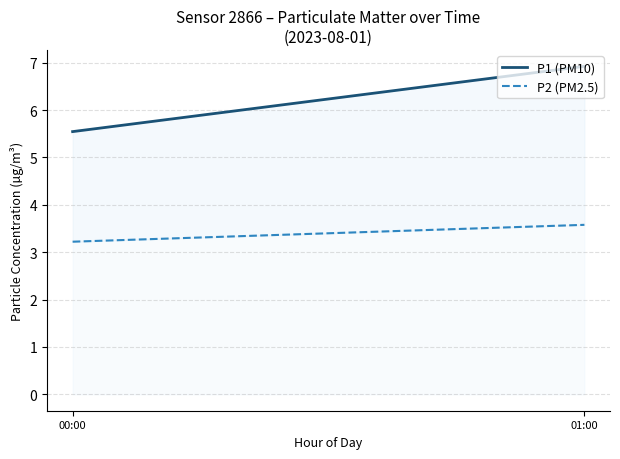

What is the sum of all P2 (PM2.5) values?

6.8